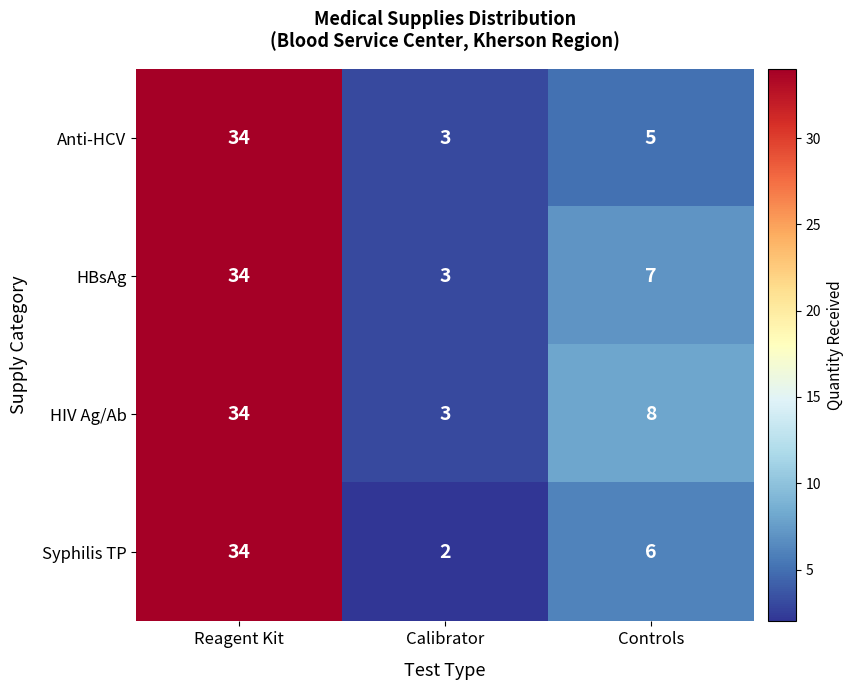

What is the maximum value shown in the chart?

34